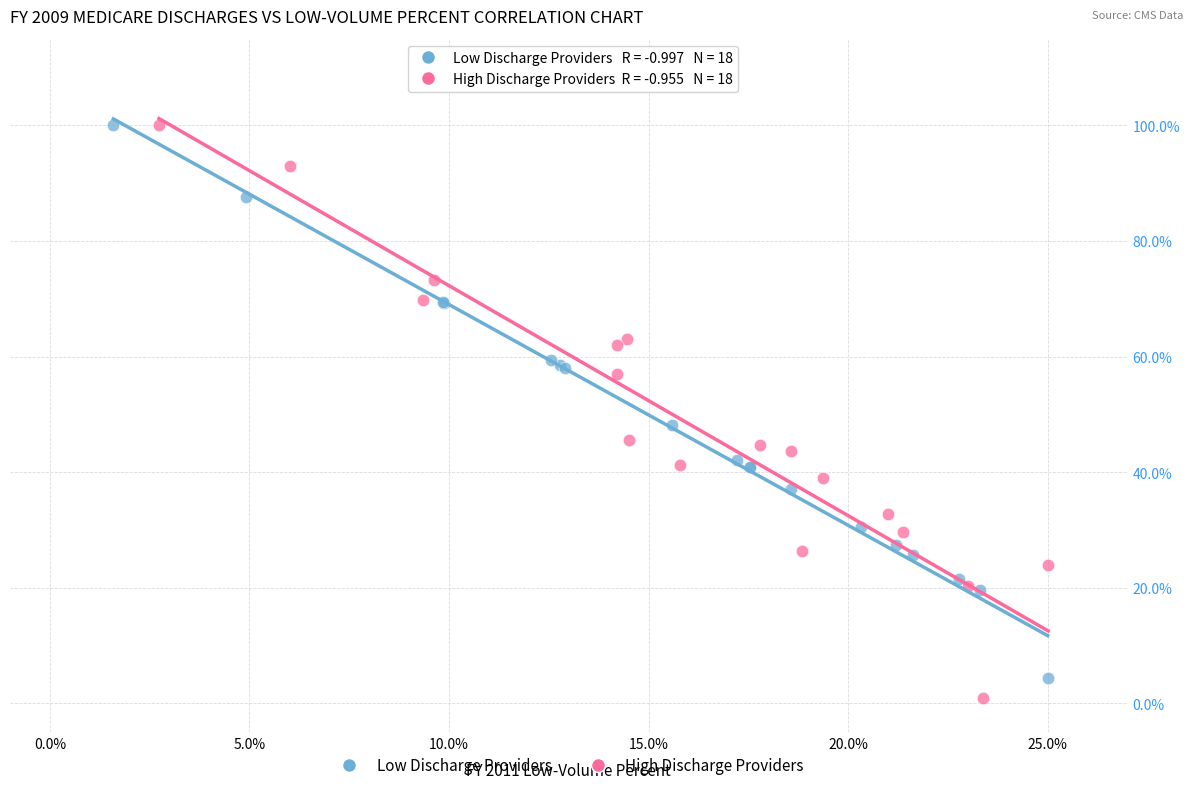

What are all the series names shown in the legend?

Low Discharge Providers, High Discharge Providers